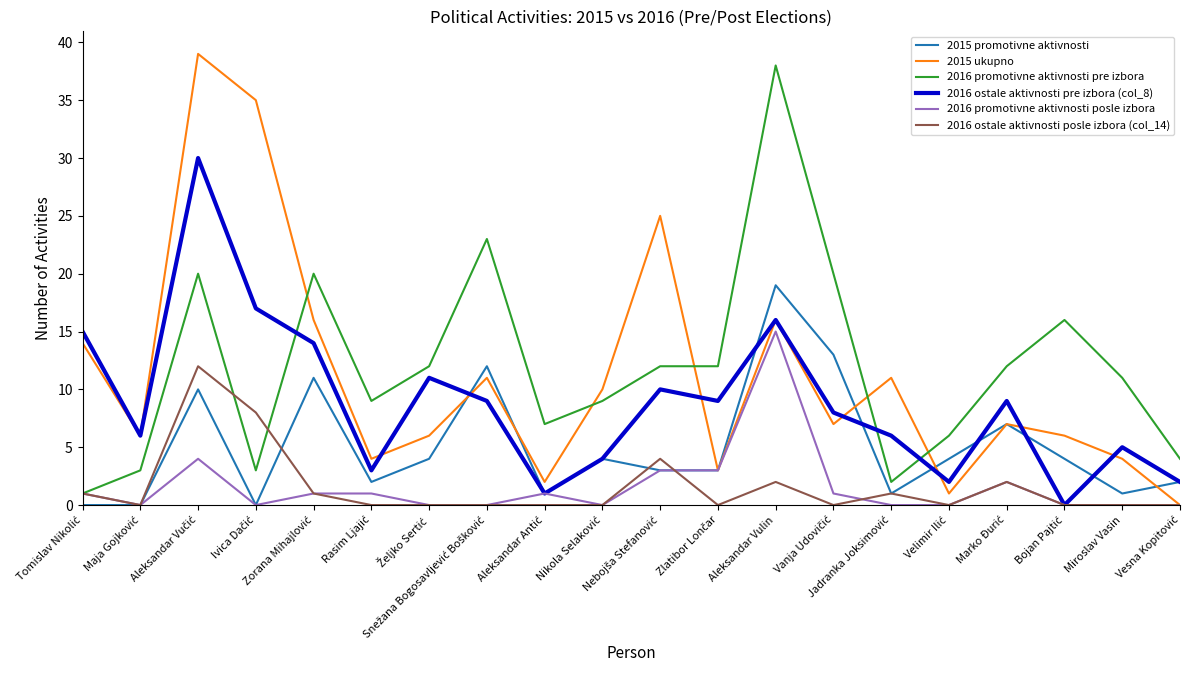

True or false: 2015 promotivne aktivnosti and 2016 promotivne aktivnosti pre izbora cross at least once.

False